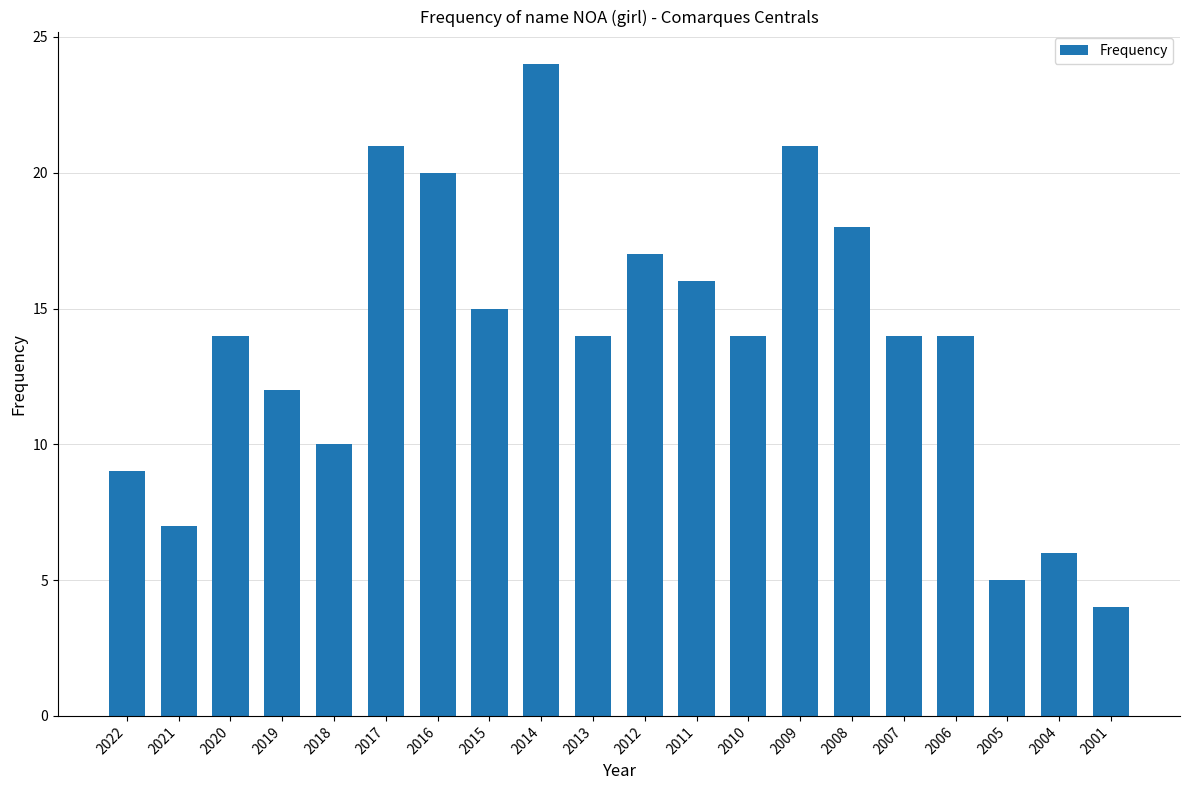

What is the difference between the second highest and second lowest values?

16